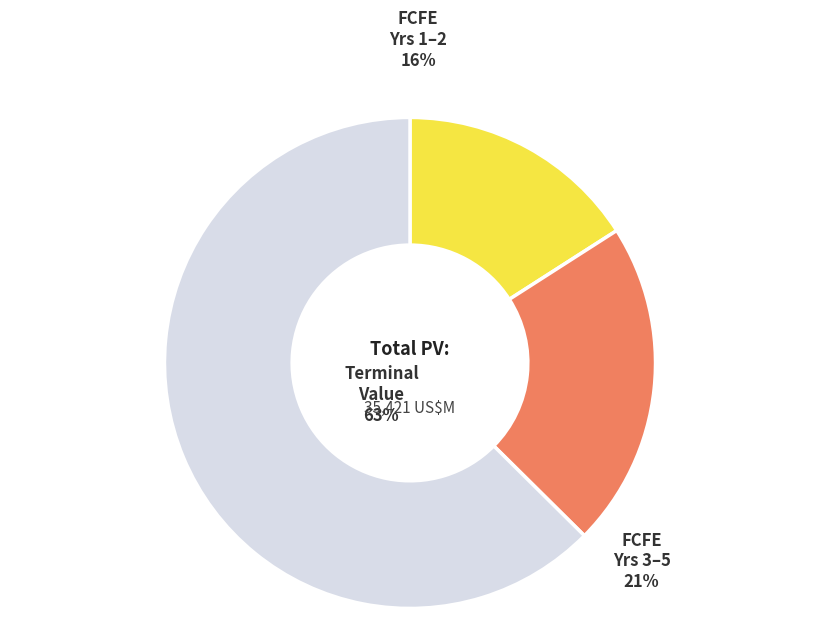

To the nearest percent, what is the difference between the largest and smallest slice percentages?

47%